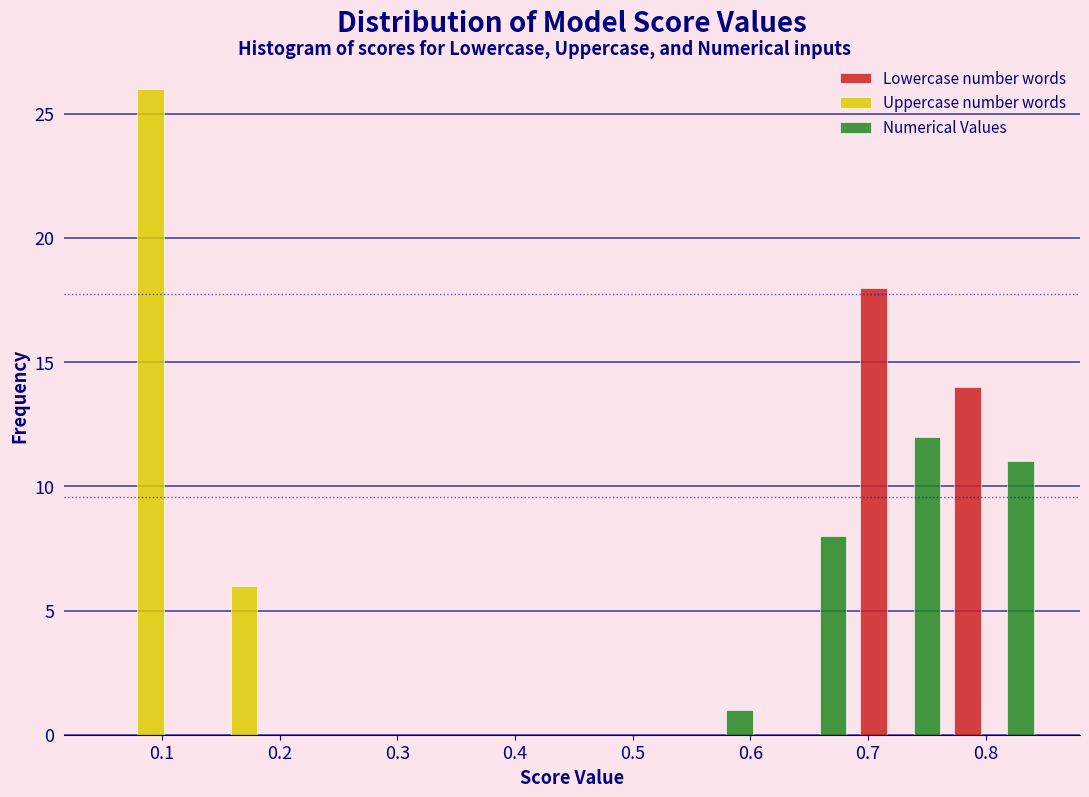

In the Uppercase number words series, which range on the x-axis has the tallest bar?

0.05 to 0.13